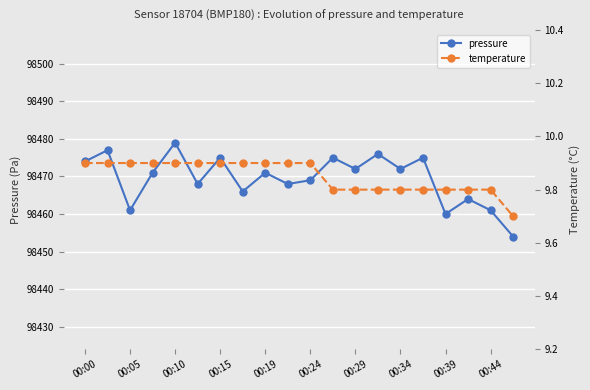

How many data points in pressure are less than 98471?

9